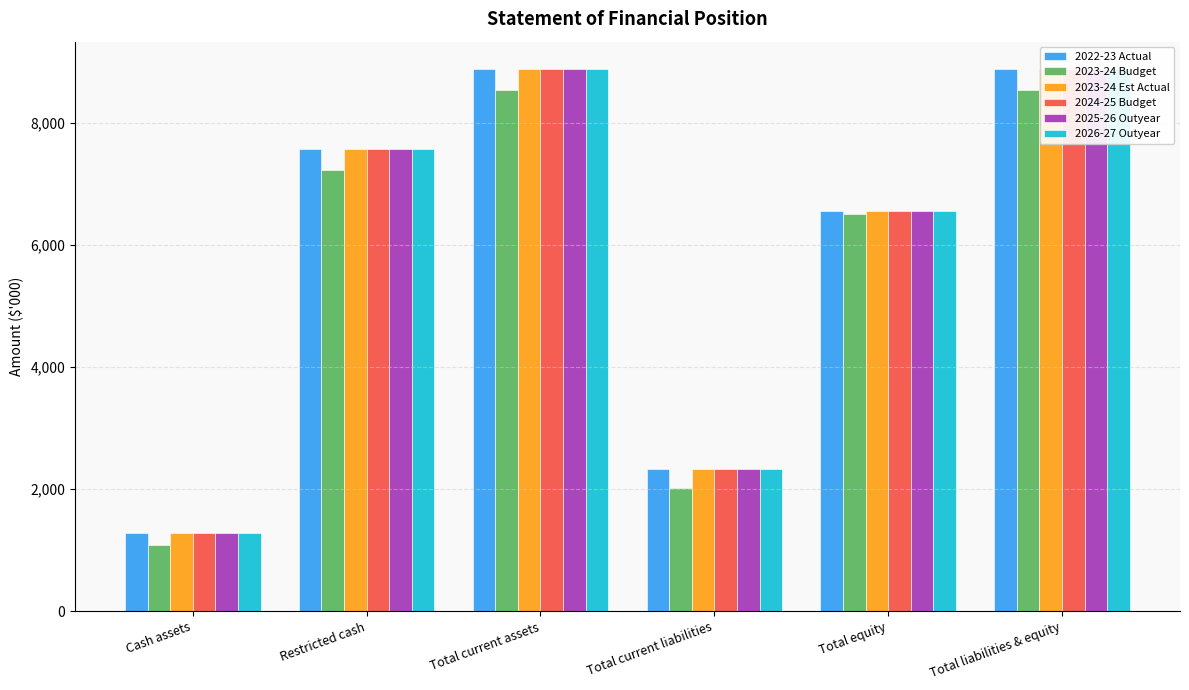

What is the total value across all series at Total current assets?

52959